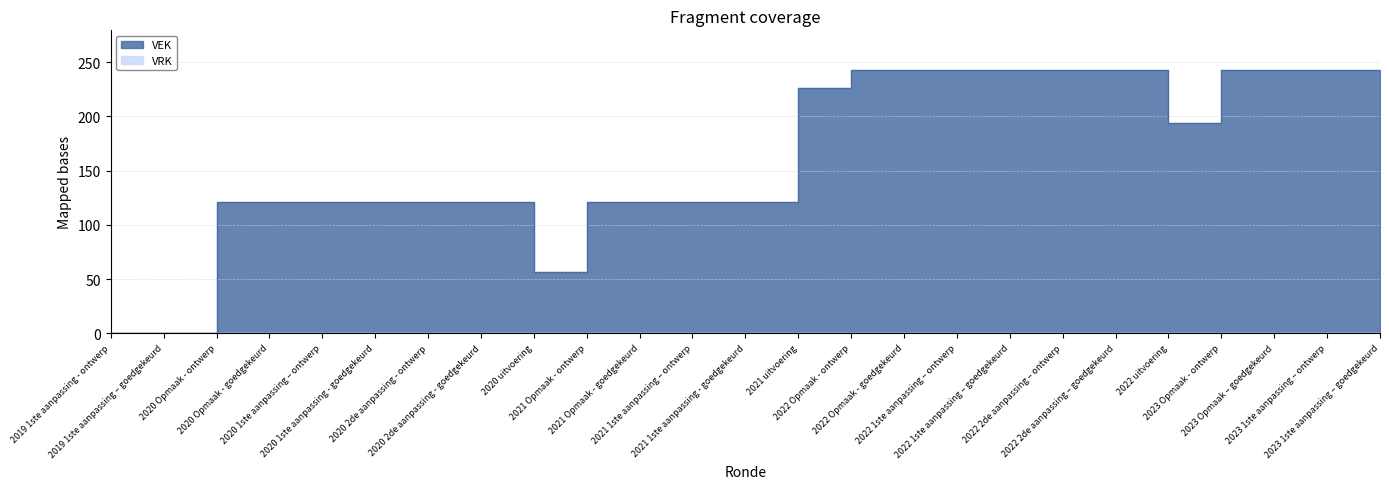

True or false: the data shows 243 at 2023 1ste aanpassing – goedgekeurd.

True